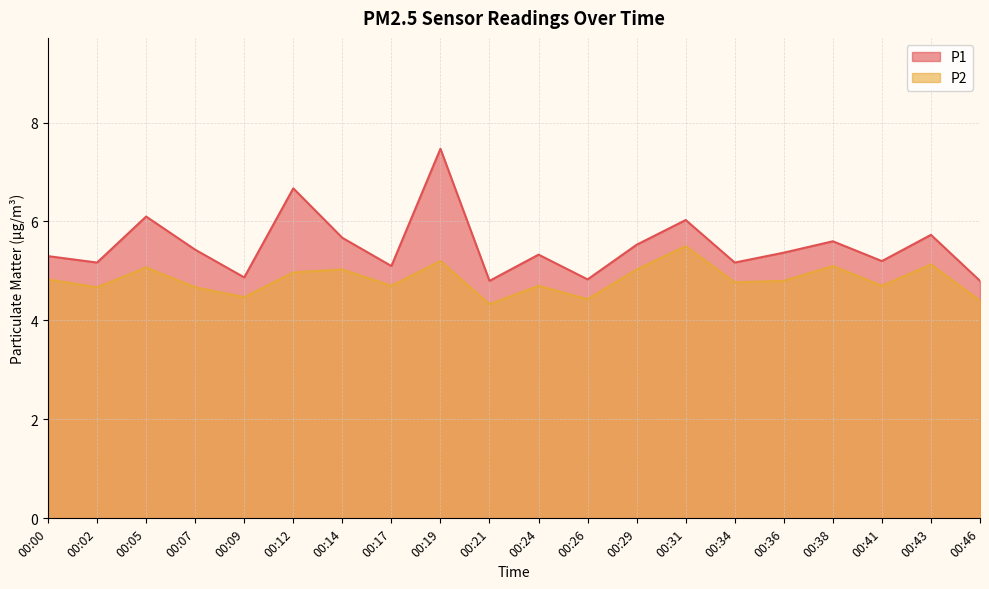

Reading right to left, list all the values displayed in this chart.

P1: 4.8	5.7	5.2	5.6	5.4	5.2	6.0	5.5	4.8	5.3	4.8	7.5	5.1	5.7	6.7	4.9	5.4	6.1	5.2	5.3
P2: 4.4	5.1	4.7	5.1	4.8	4.8	5.5	5.0	4.4	4.7	4.3	5.2	4.7	5.0	5.0	4.5	4.7	5.1	4.7	4.8